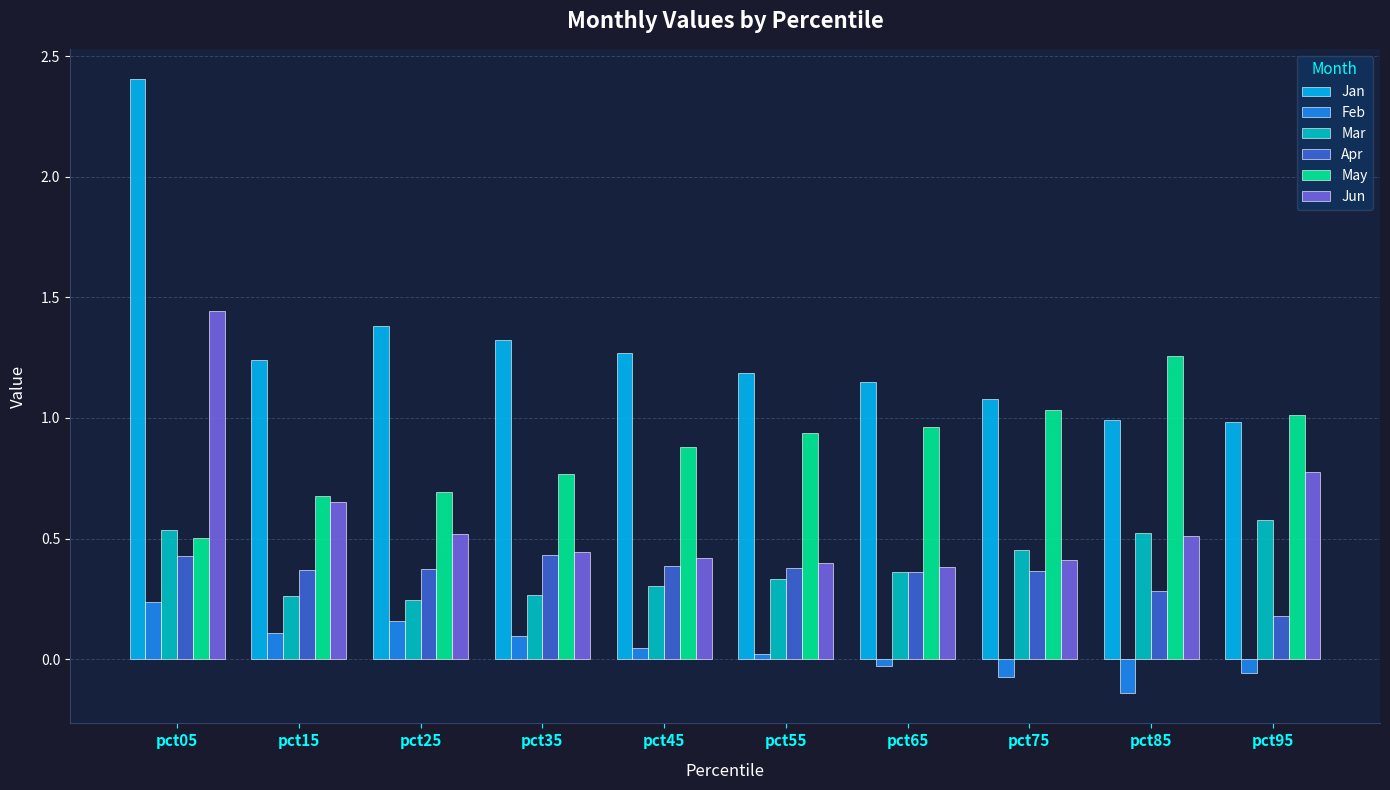

Which series has the widest spread of values?

Jan